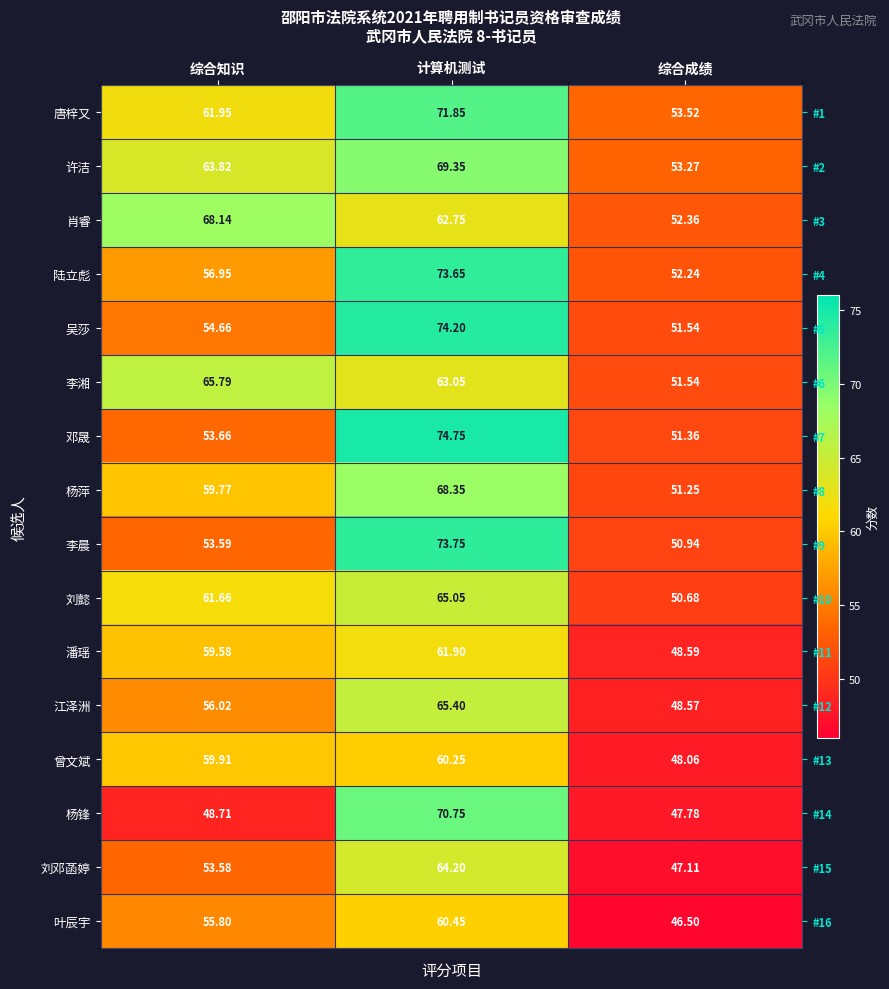

What is the sum of all 刘邓菡婷 values?

164.9